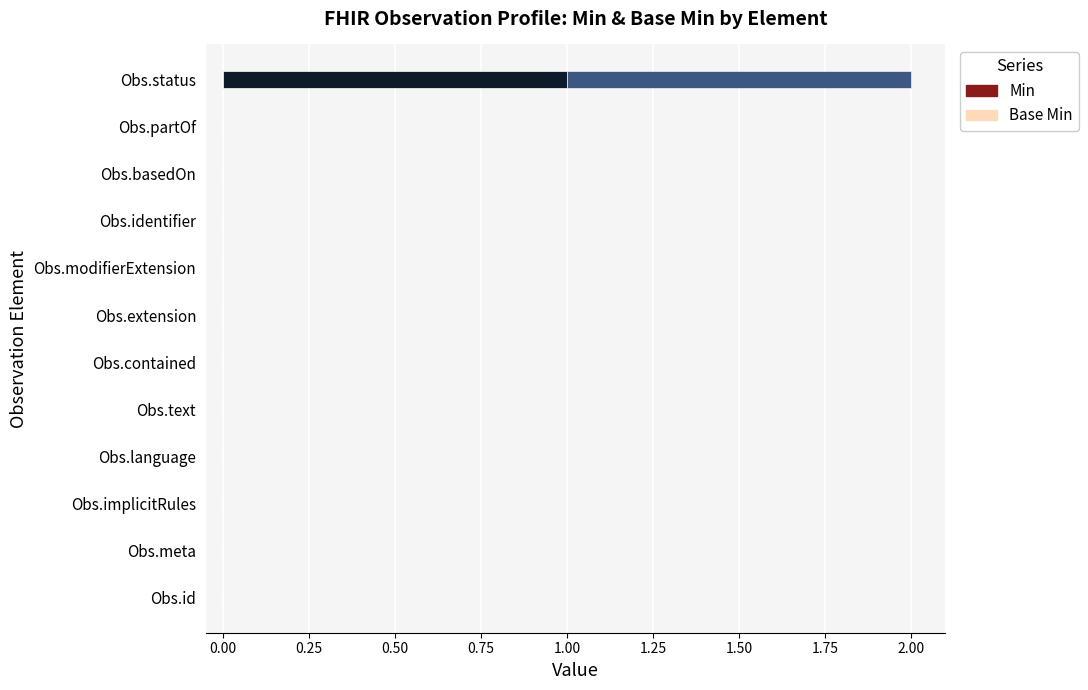

How many data points does each series have?

12